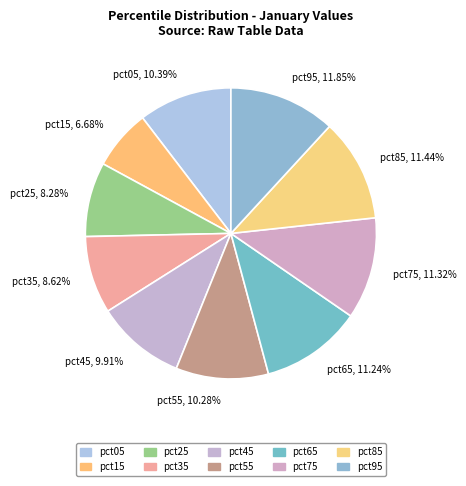

Does pct75 account for over 50% of the chart?

No